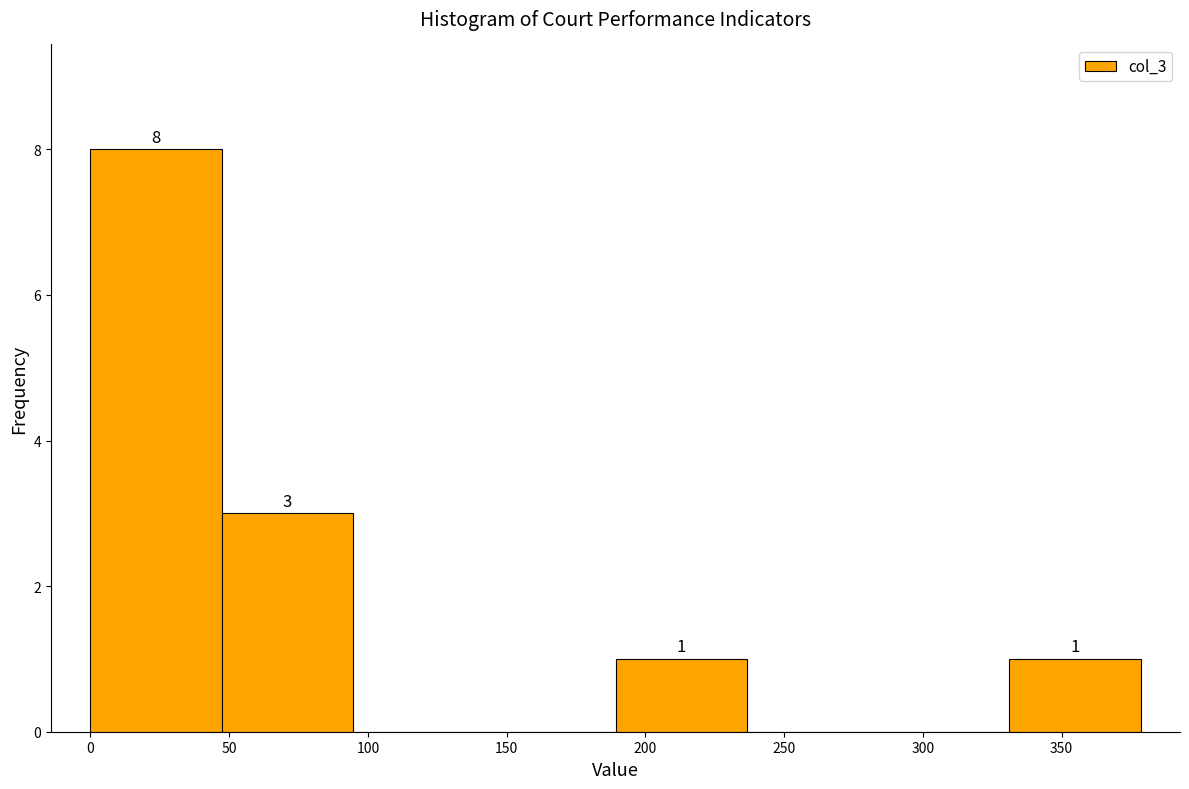

Over which range of the x-axis is the bar tallest?

0 to 45